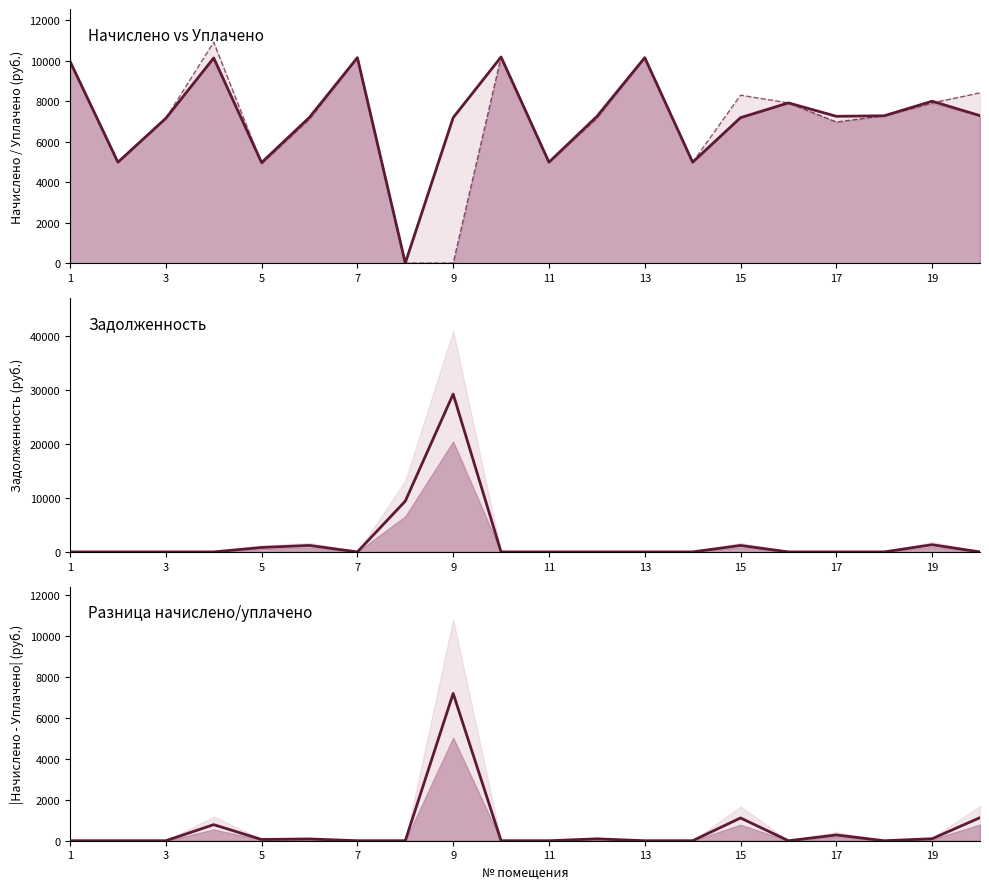

How many times do |начислено - уплачено| and задолженность cross each other?

3